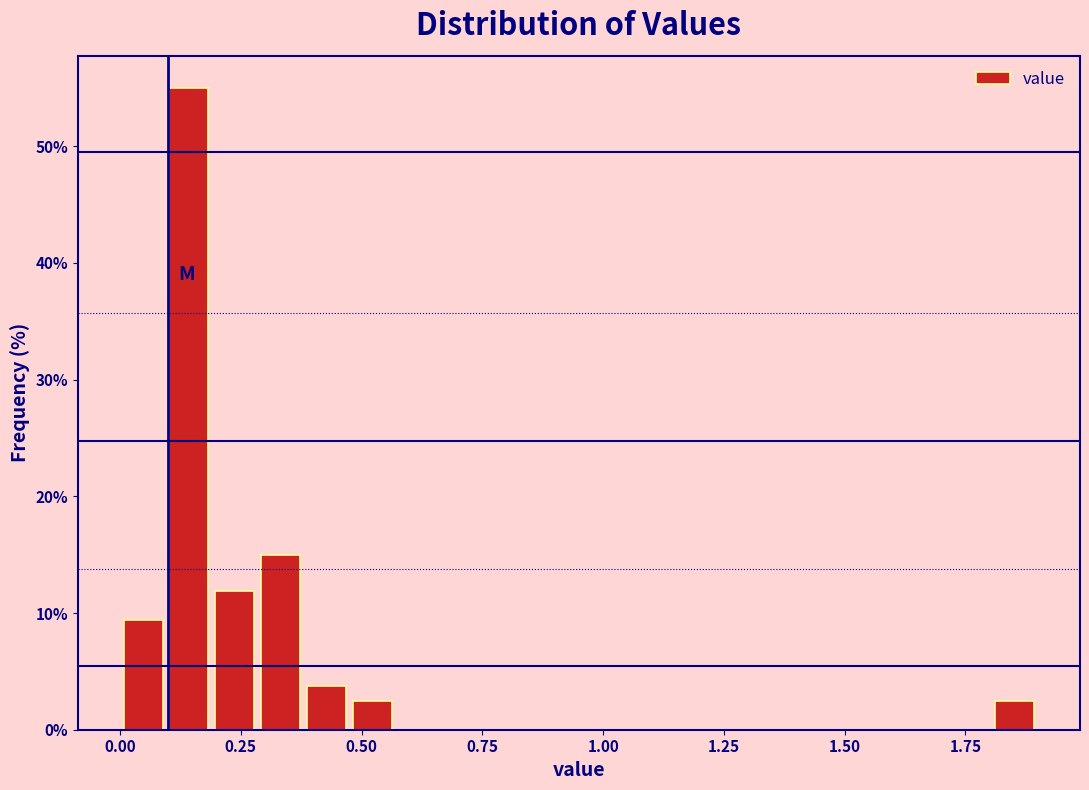

Read against the x-axis, roughly where is the centre of the tallest bar?

0.15